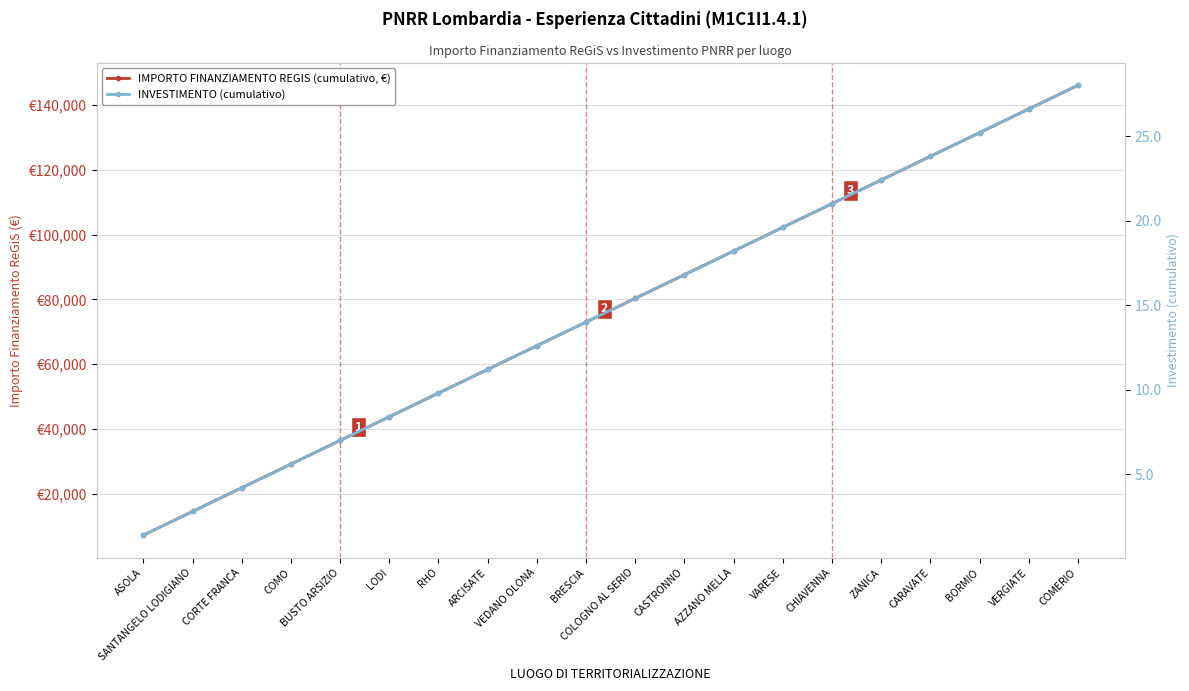

What is the sum of the INVESTIMENTO (cumulativo) values at BUSTO ARSIZIO and ARCISATE?

18.2